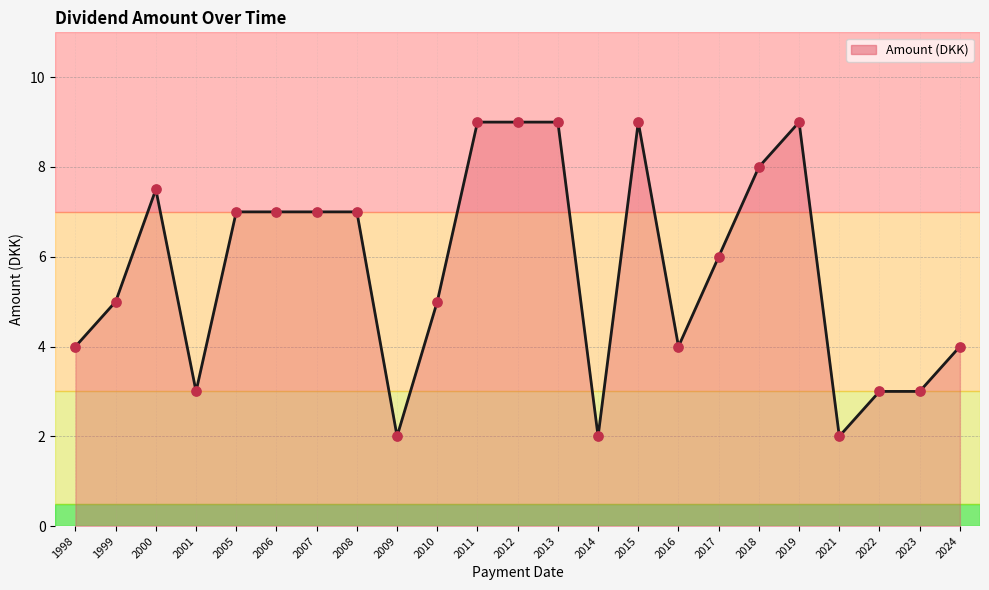

Which has a higher value, 1999 or 2001?

1999